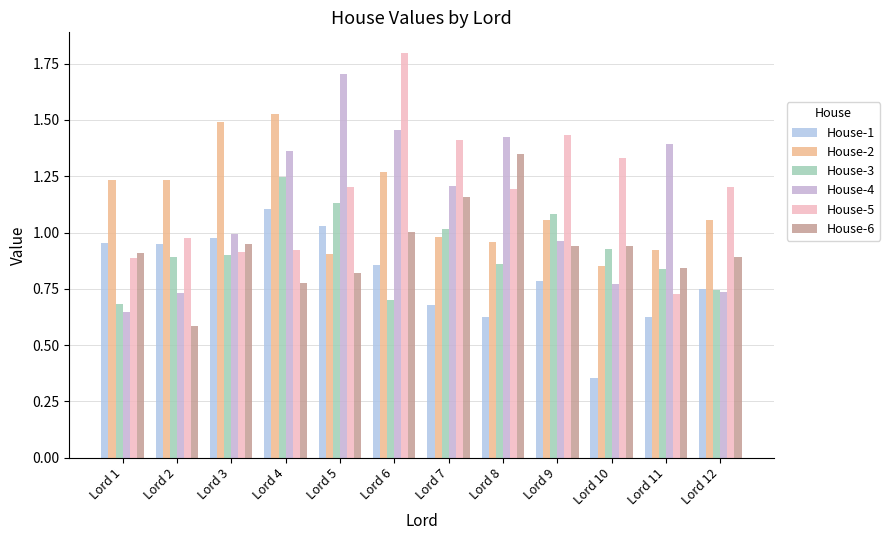

True or false: House-3 has a value of 0.3 at Lord 5.

False